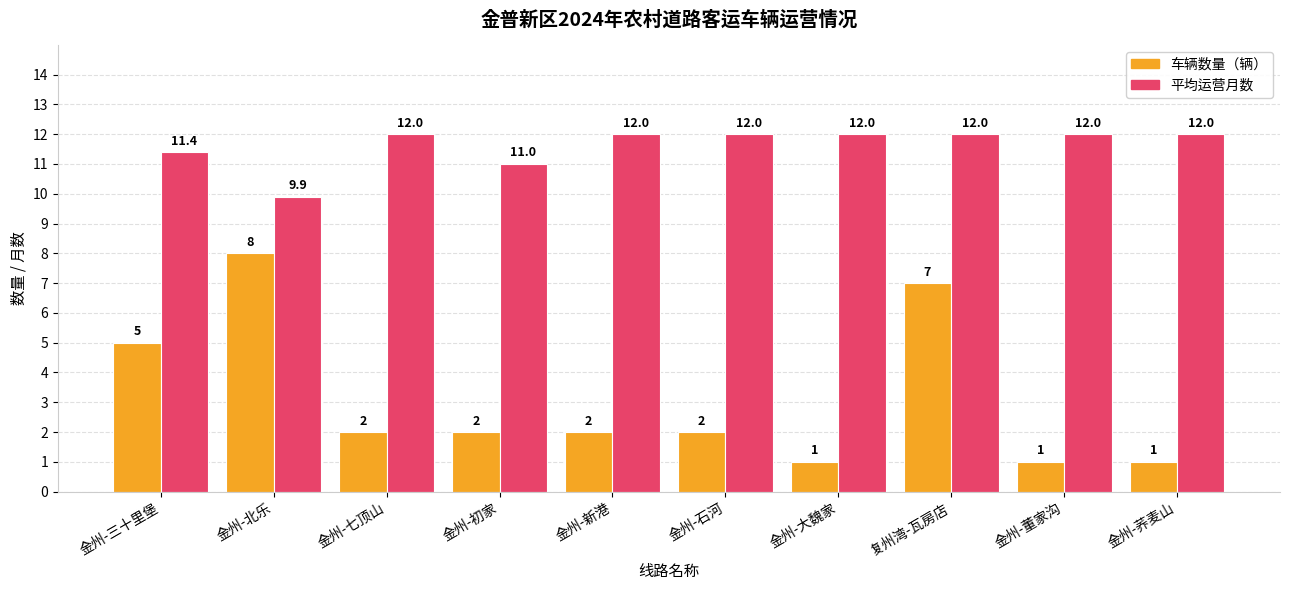

Where is 车辆数量（辆） nearest to the value 4?

金州-三十里堡